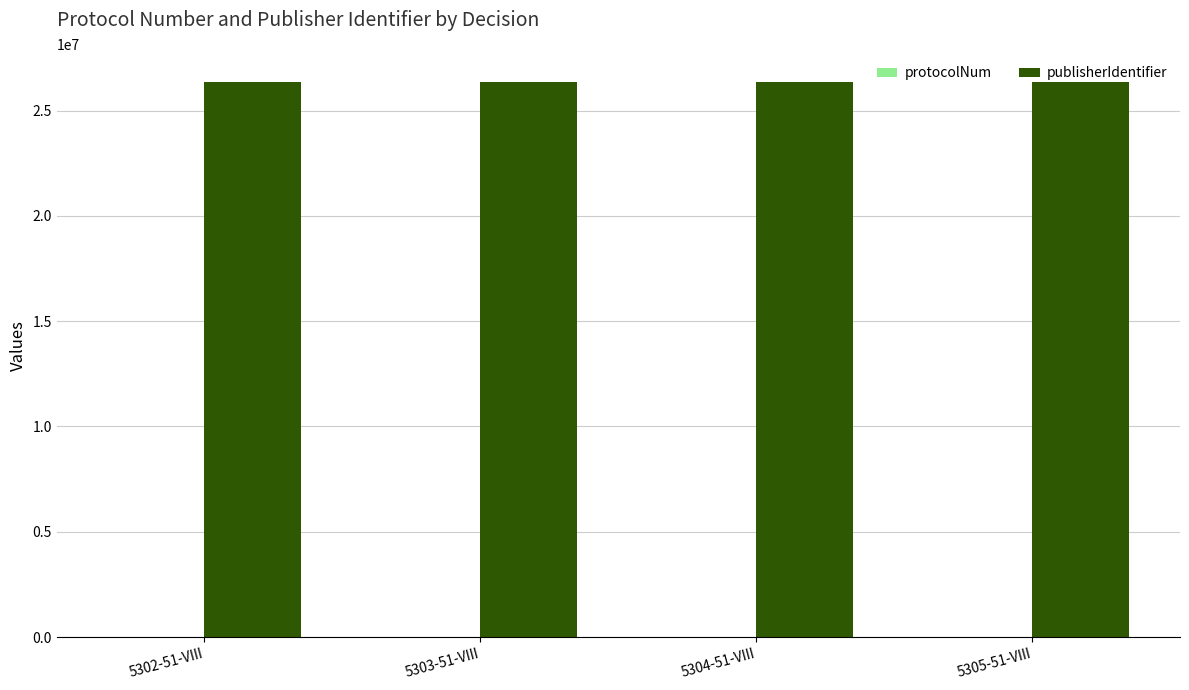

What is the greatest value displayed?

26376300